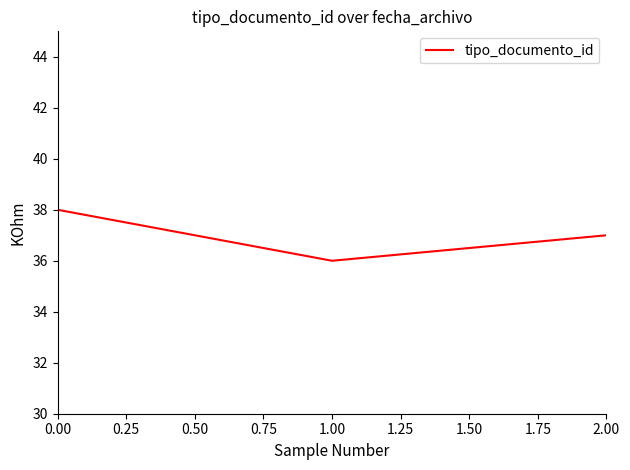

List the labels in order of value, smallest first.

1.00, 2.00, 0.00